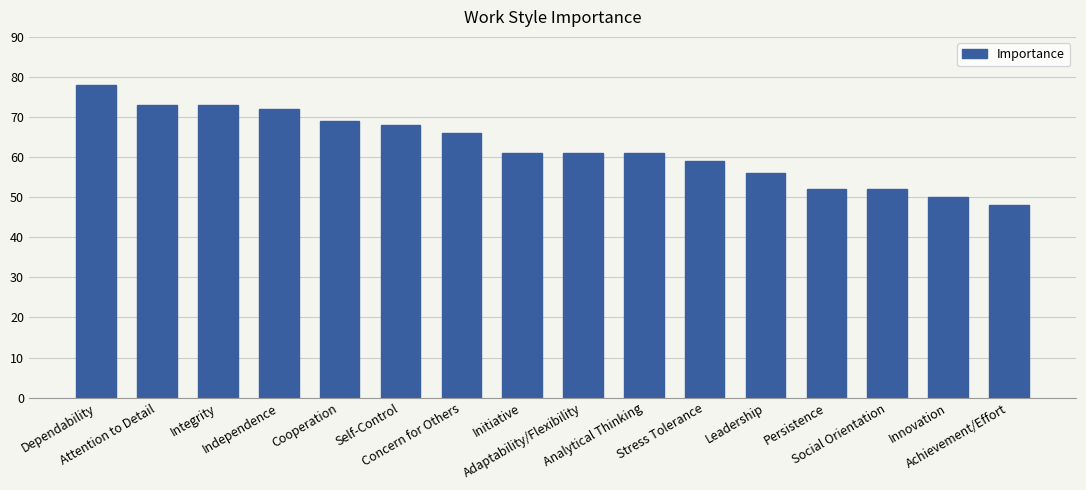

What position from the right is Dependability?

16